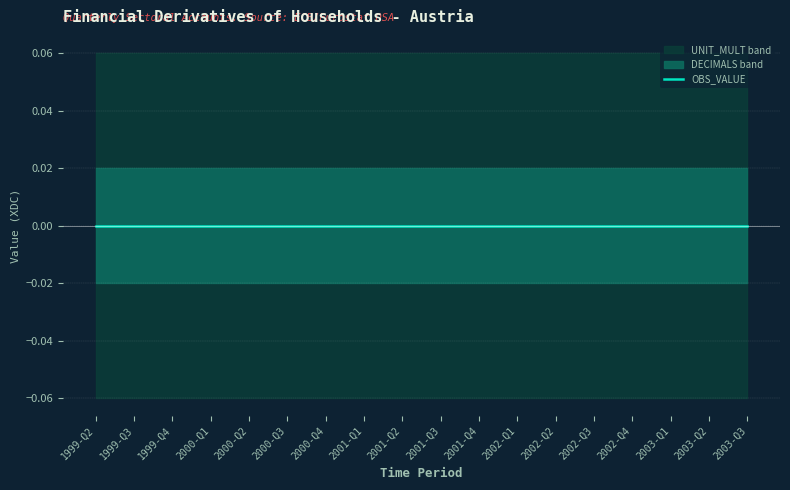

What is the label of the 4th point from the left?

2000-Q1